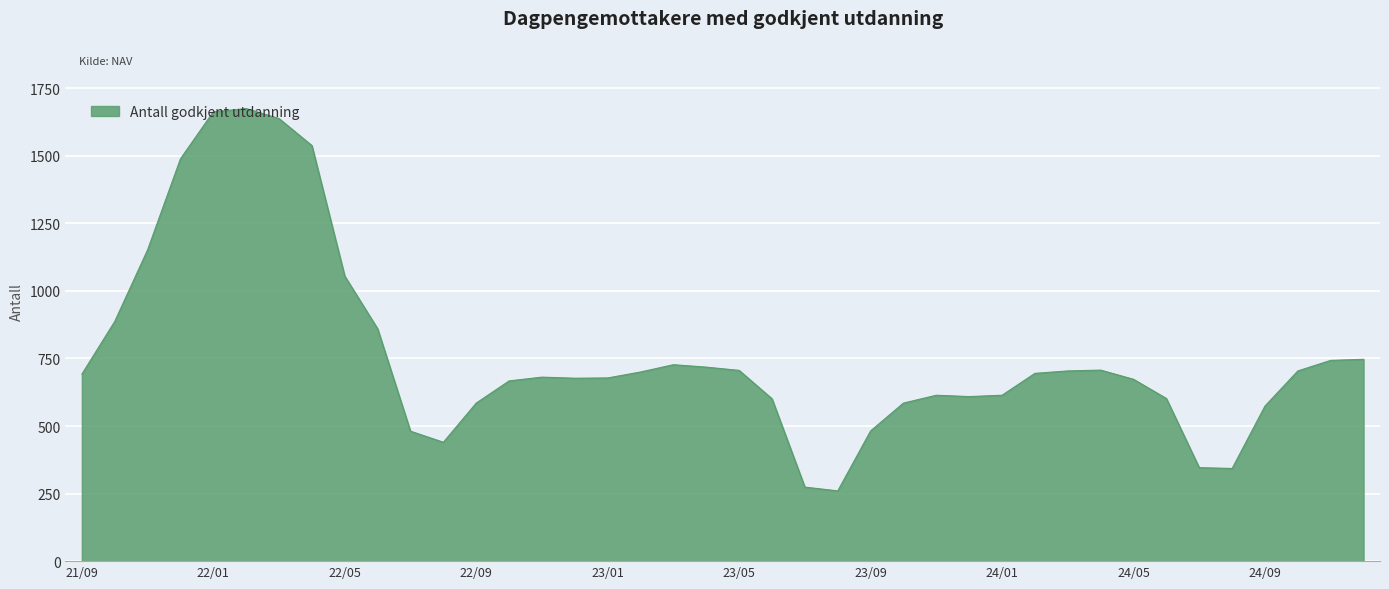

What is the smallest value displayed?

260